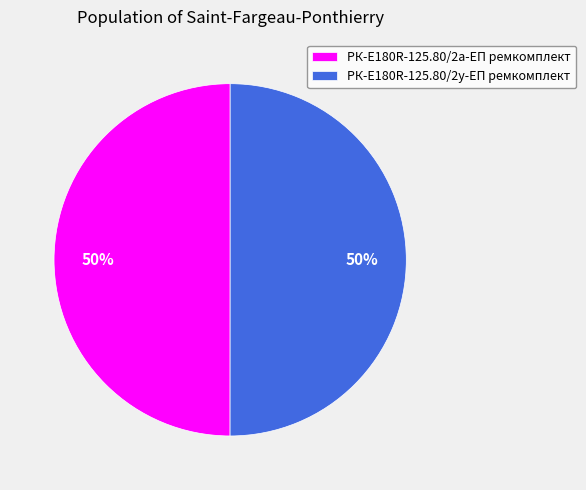

What is the ratio of the value at РК-E180R-125.80/2у-ЕП ремкомплект to the value at РК-E180R-125.80/2а-ЕП ремкомплект?

1.0